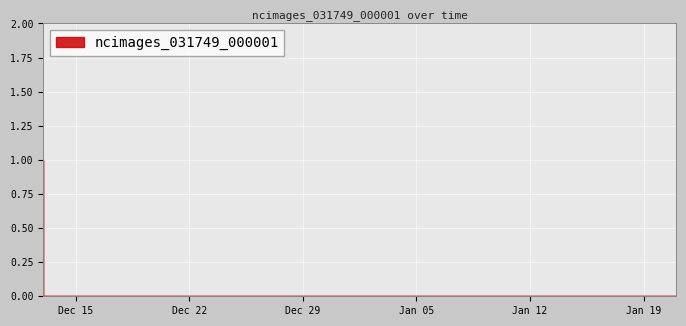

How many lines are shown in the chart?

1